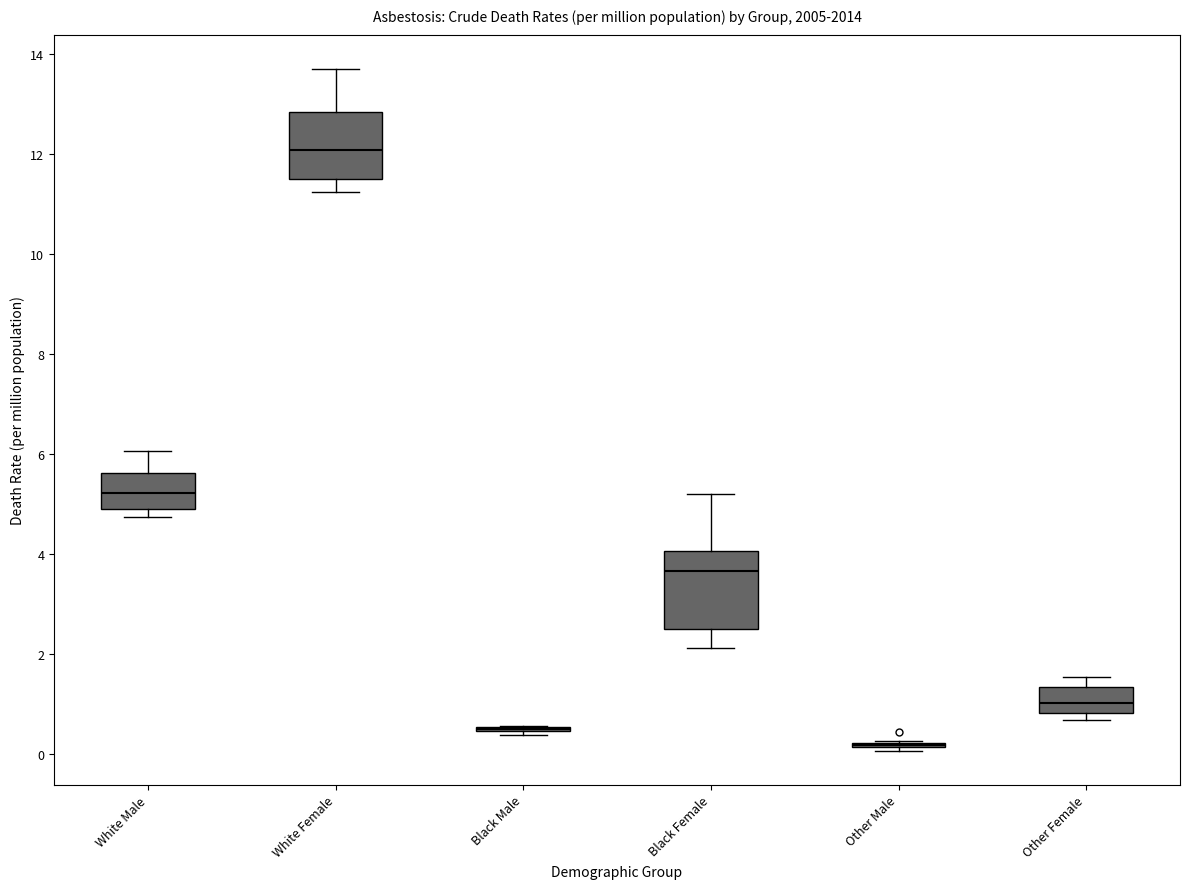

Reading left to right, read every box against the y-axis: the position of its median line, the range the box covers, and the ends of its whiskers. The values are not printed on the chart, so give them approximately, as read against the axis.

White Male: median 5.2, box 4.8 to 5.6, whiskers 4.8 (just below the box's lower edge) to 6.0
White Female: median 12.0, box 11.6 to 12.8, whiskers 11.2 to 13.8
Black Male: box collapsed to a line at 0.6, whiskers 0.4 to 0.6
Black Female: median 3.6, box 2.4 to 4.0, whiskers 2.2 to 5.2
Other Male: box collapsed to a line at 0.2, whiskers 0.0 to 0.2
Other Female: median 1.0, box 0.8 to 1.4, whiskers 0.6 to 1.6